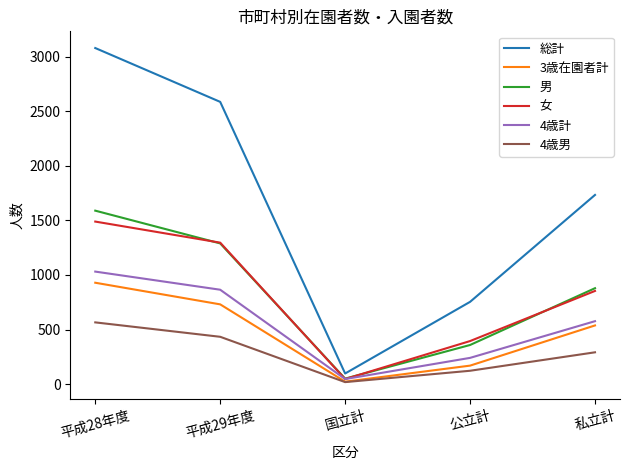

List the labels in order of 女 value, largest first.

平成28年度, 平成29年度, 私立計, 公立計, 国立計